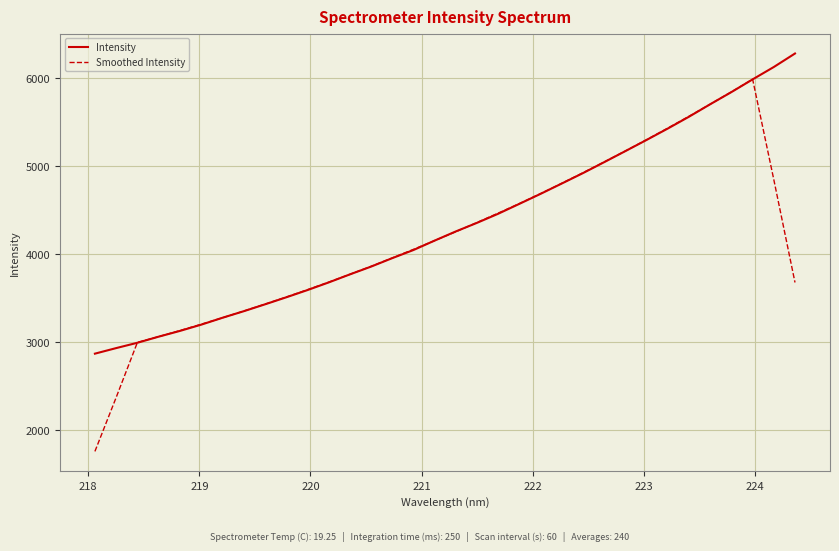

List the series in order of their peak value, lowest first.

Smoothed Intensity, Intensity